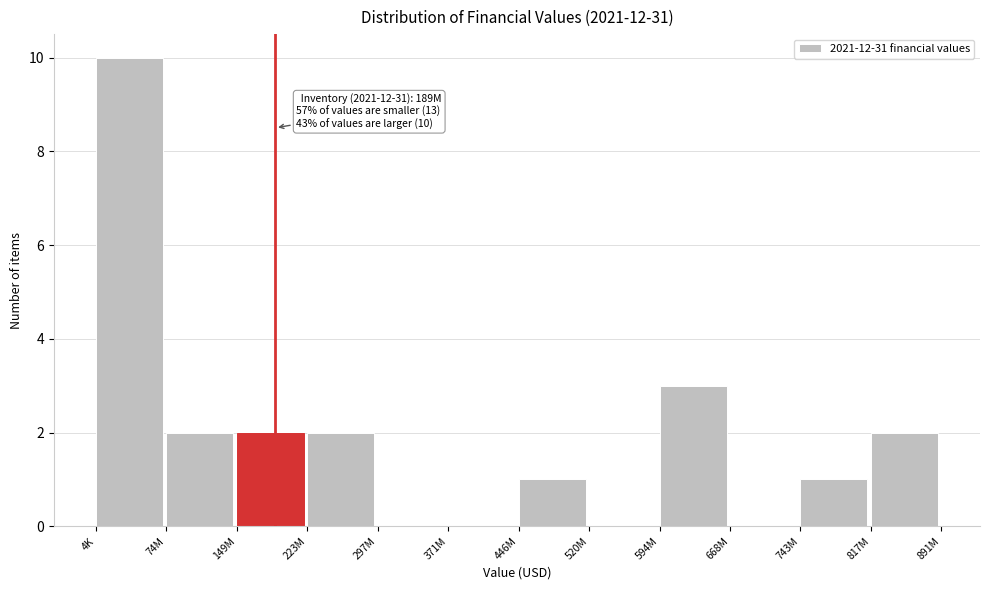

Reading left to right, list all the values displayed in this chart.

4K=10	74M=2	149M=2	223M=2	297M=0	371M=0	446M=1	520M=0	594M=3	668M=0	743M=1	817M=2